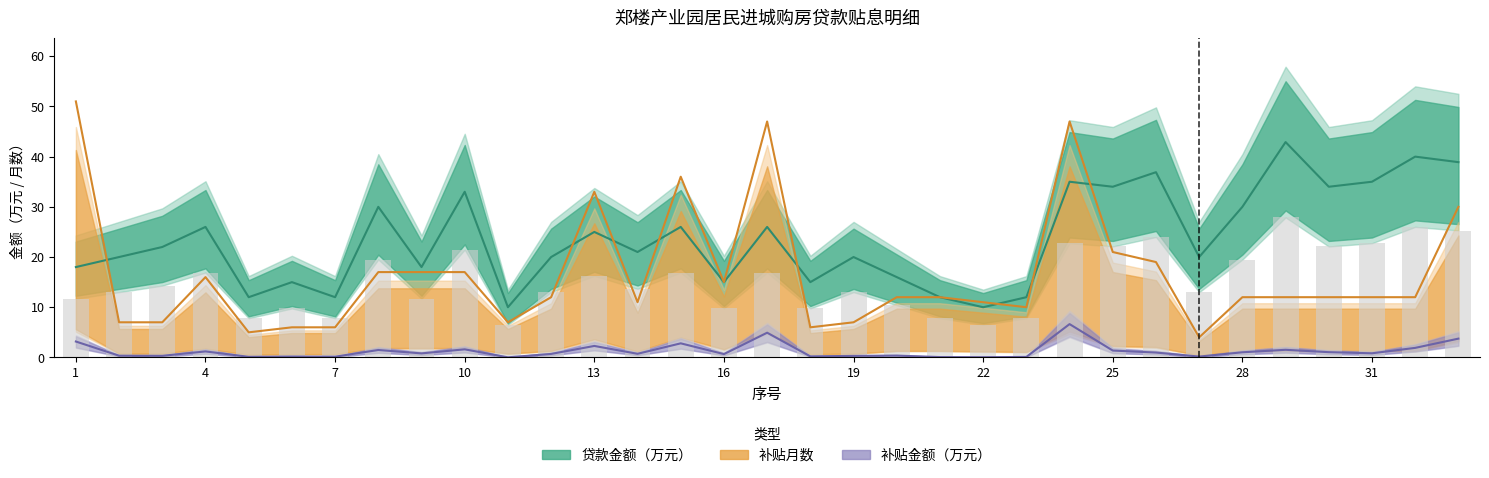

What is the difference between the maximum and minimum values in the months series?

47.0